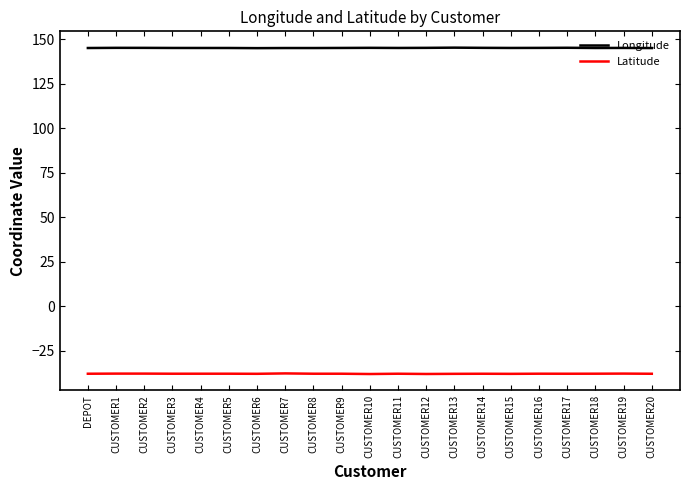

Is it true that Longitude equals 229.2 at DEPOT?

False